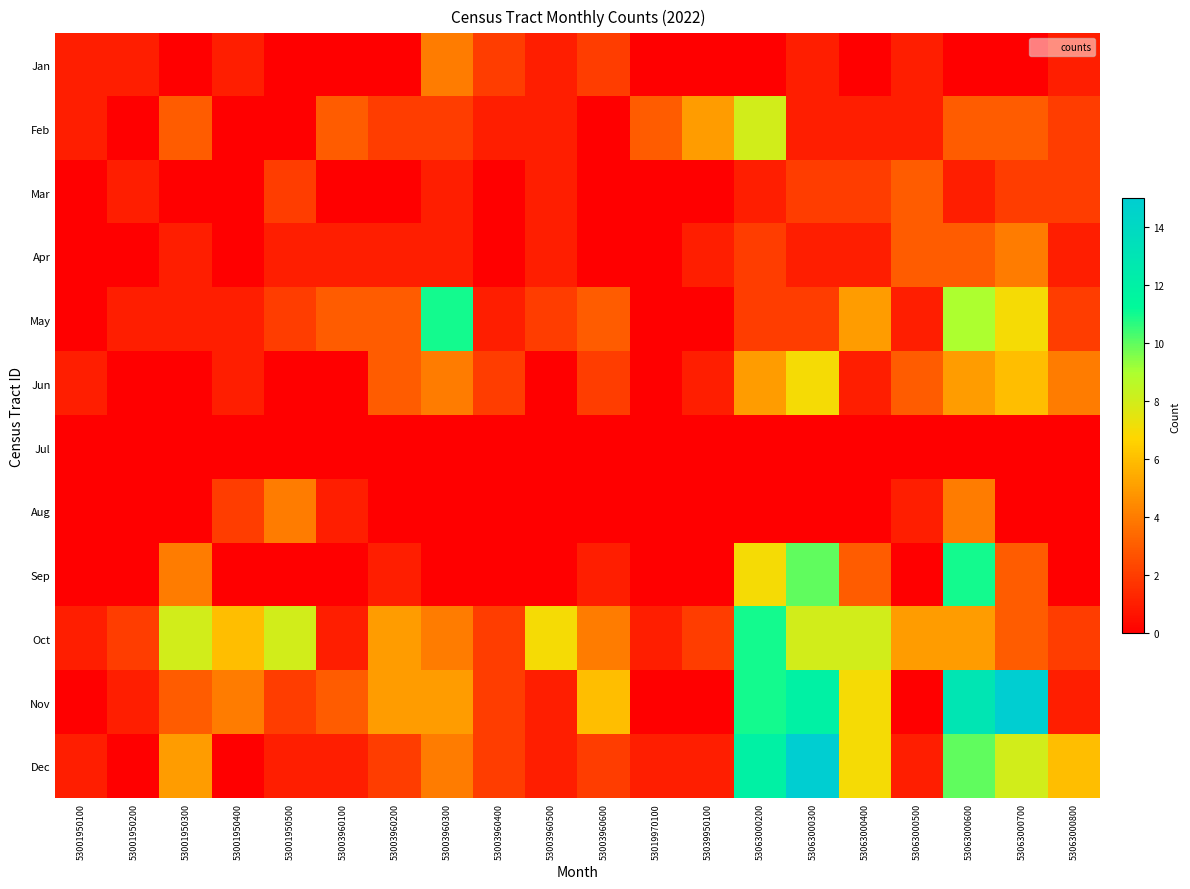

What is the difference between the highest and lowest values at 53001950400?

6